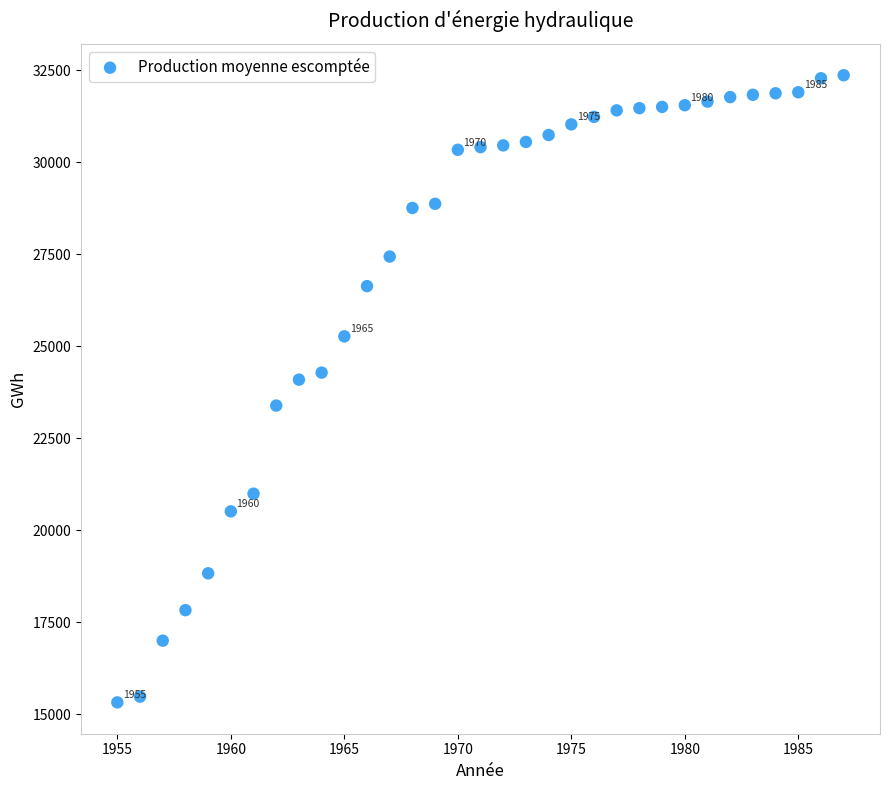

What Y value in the scatter plot is closest to 23845?

24094